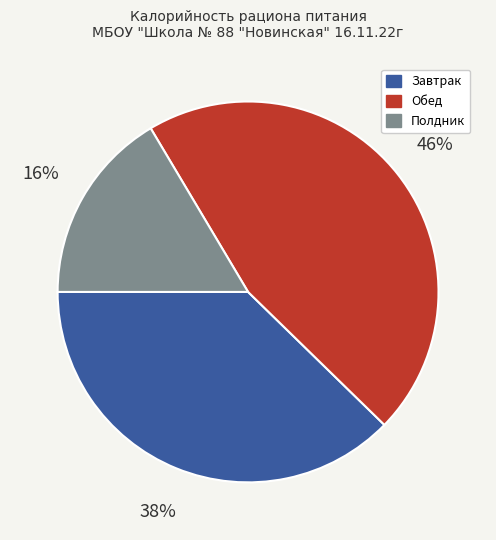

True or false: Полдник accounts for 25% of the total.

False